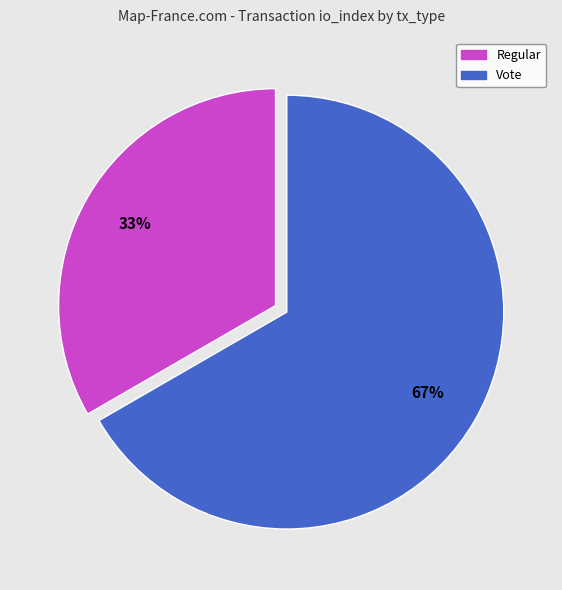

Approximately how many times larger is the value at Vote compared to Regular?

2.0